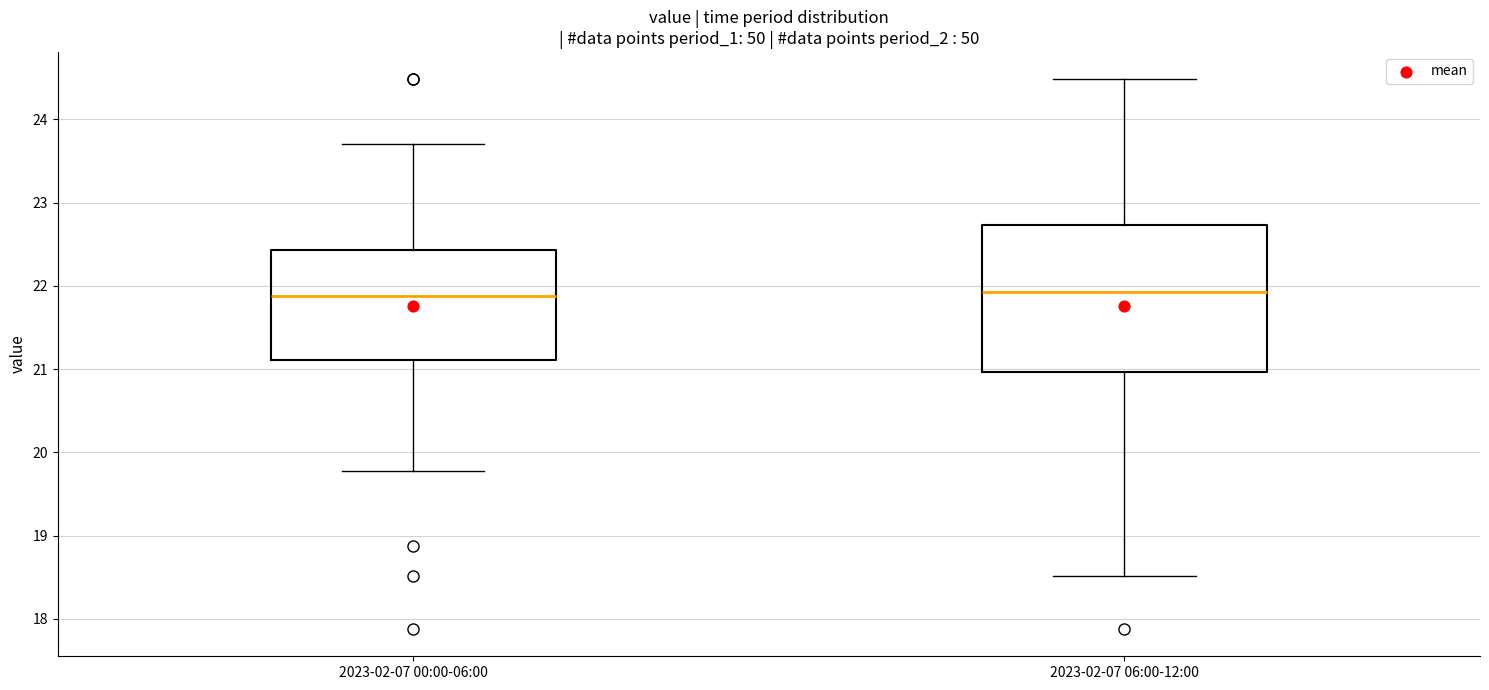

Reading left to right, transcribe this box plot: for each box, give where its median line is, the range the box spans, and where its two whiskers end, as read against the y-axis. The values are not printed on the chart, so give them approximately, as read against the axis.

2023-02-07 00:00-06:00: median 21.9, box 21.1 to 22.4, whiskers 19.8 to 23.7
2023-02-07 06:00-12:00: median 21.9, box 21.0 to 22.7, whiskers 18.5 to 24.5